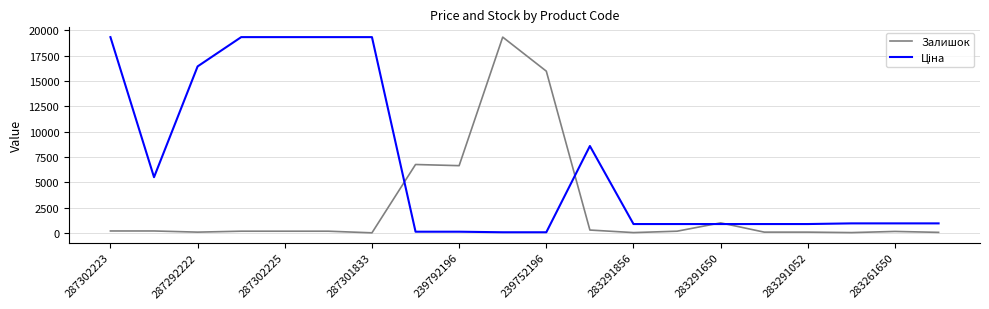

What is the greatest value displayed?

19343.1